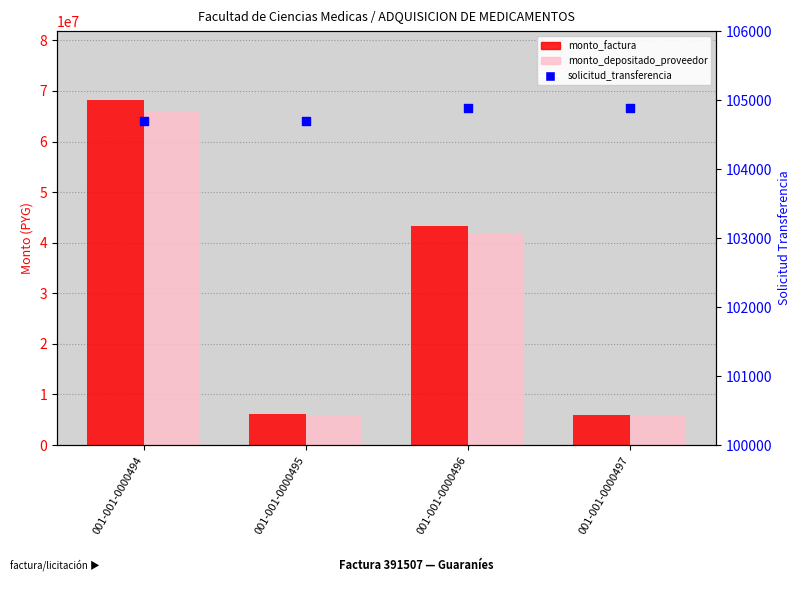

At which category is the sum across all series the highest?

001-001-0000494